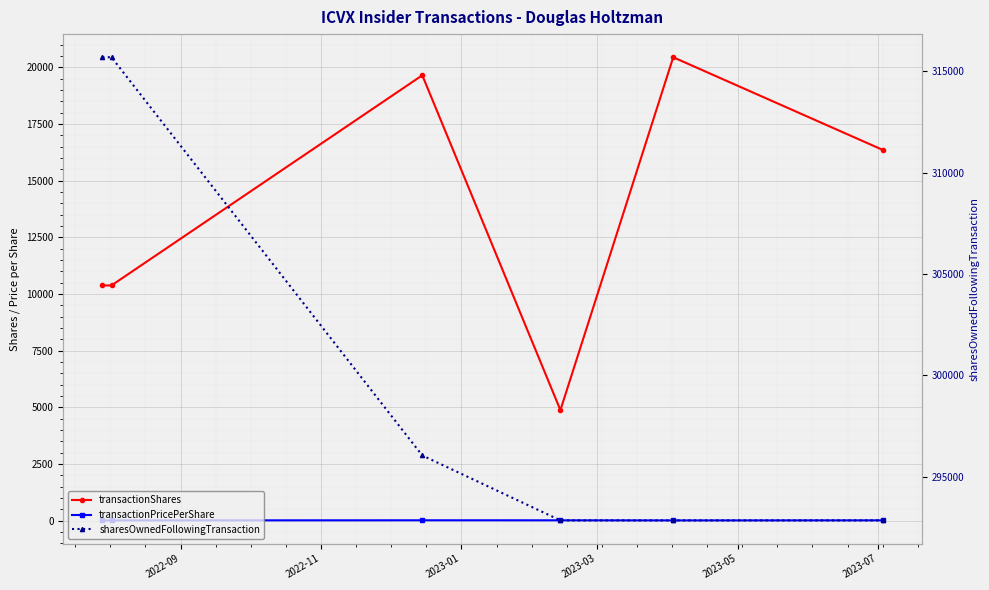

What is the average value of the transactionPricePerShare series?

8.3